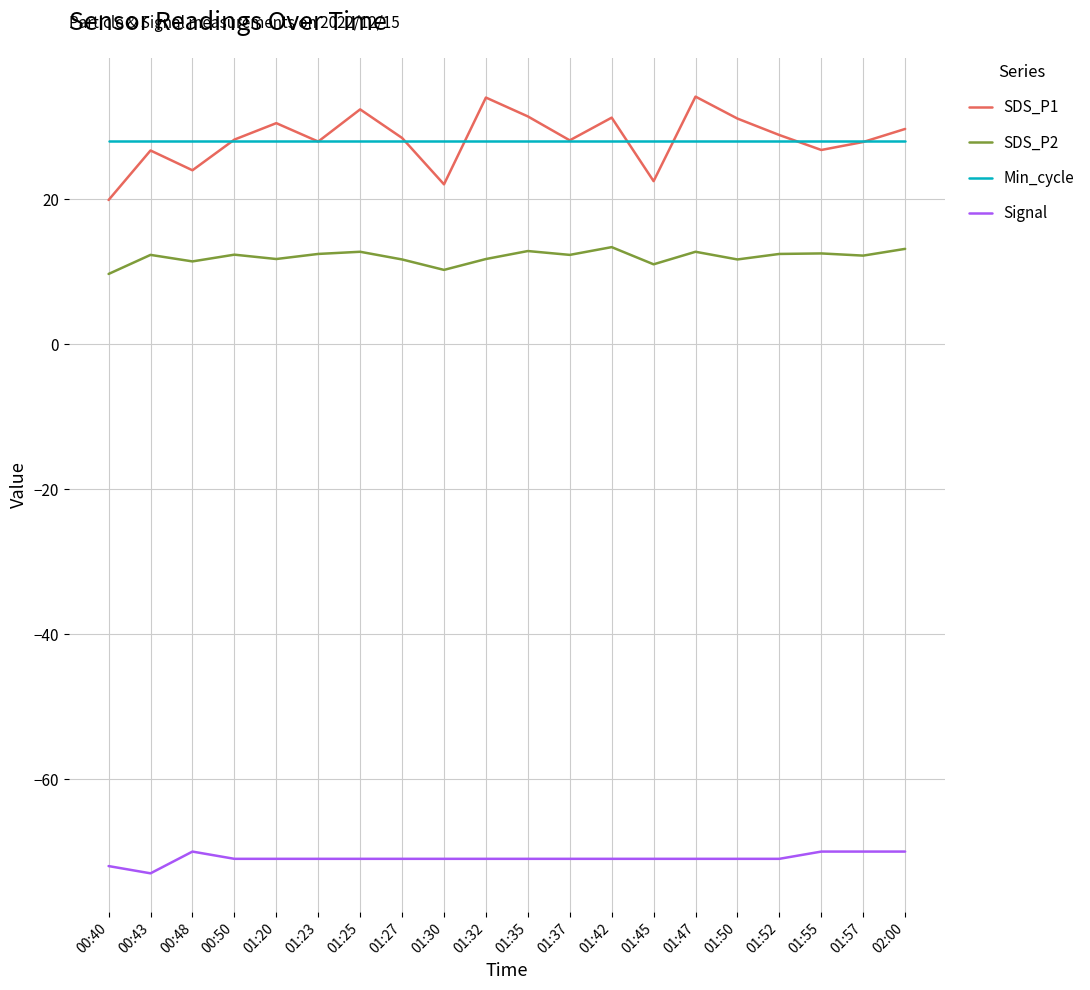

The value of Signal at 00:50 is -71.0. True or false?

True